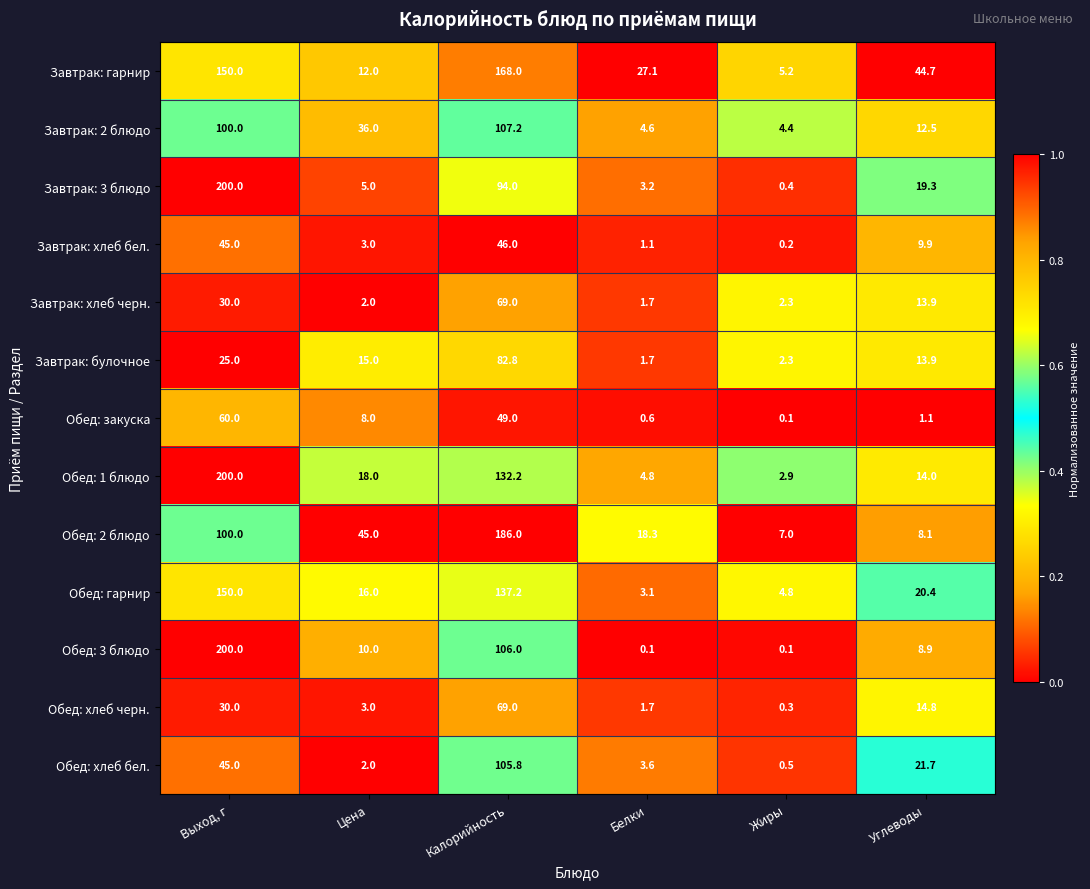

What is the spread (max minus min) of values at Жиры?

6.9